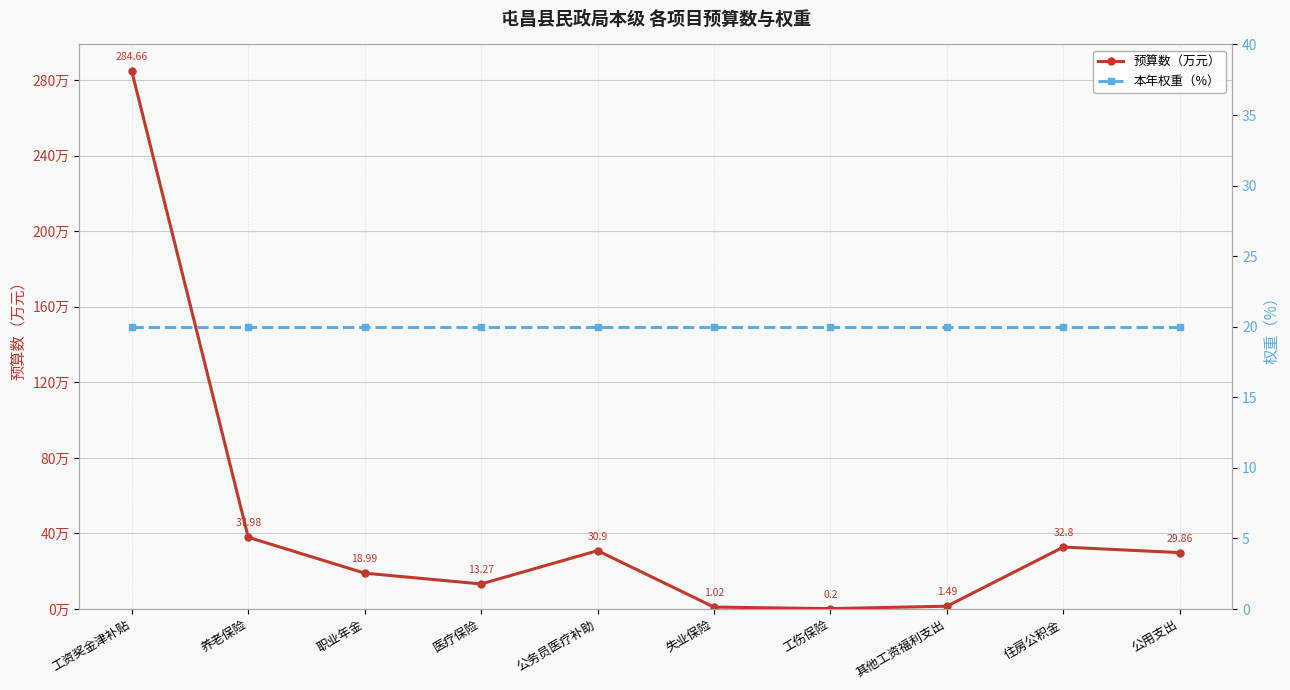

What is the label of the 2nd point from the right?

住房公积金